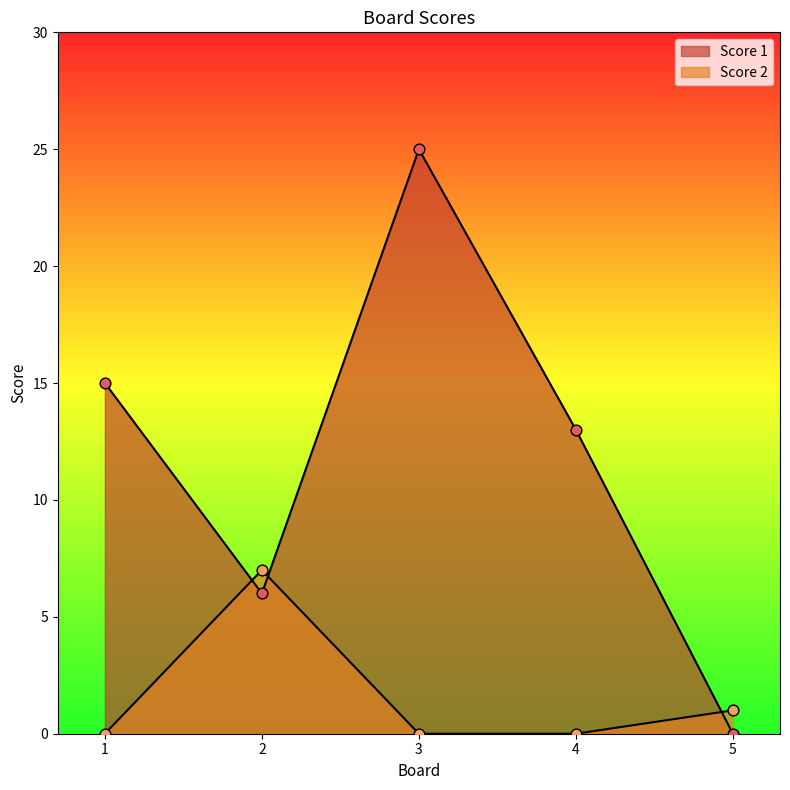

What is the total value across all series at 2?

13